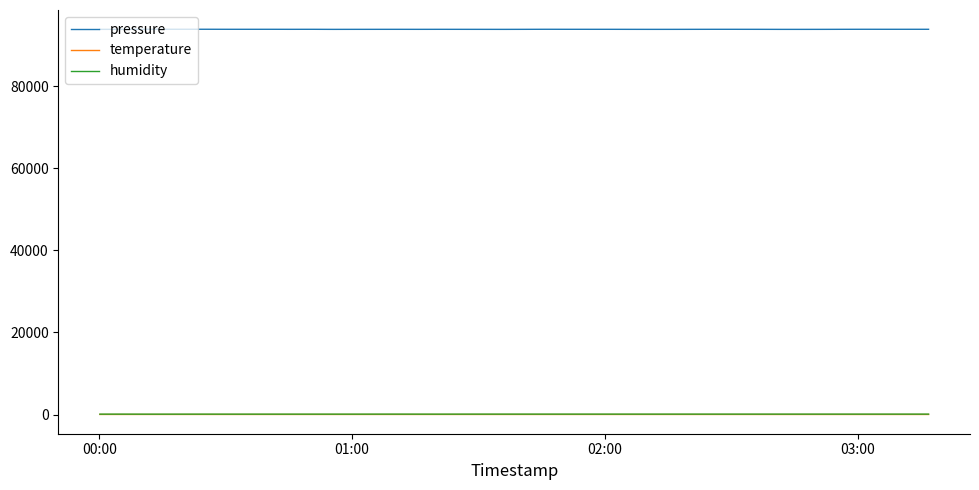

True or false: humidity and temperature cross at least once.

False